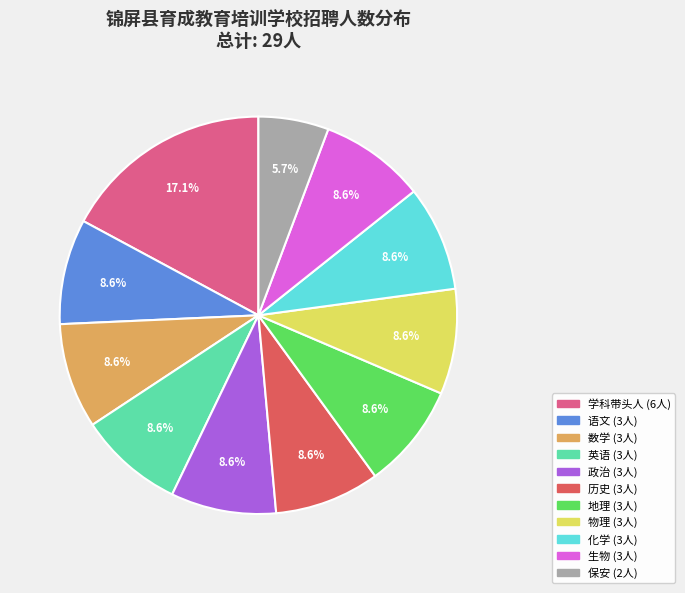

How much of the chart is everything except 物理?

91.4%